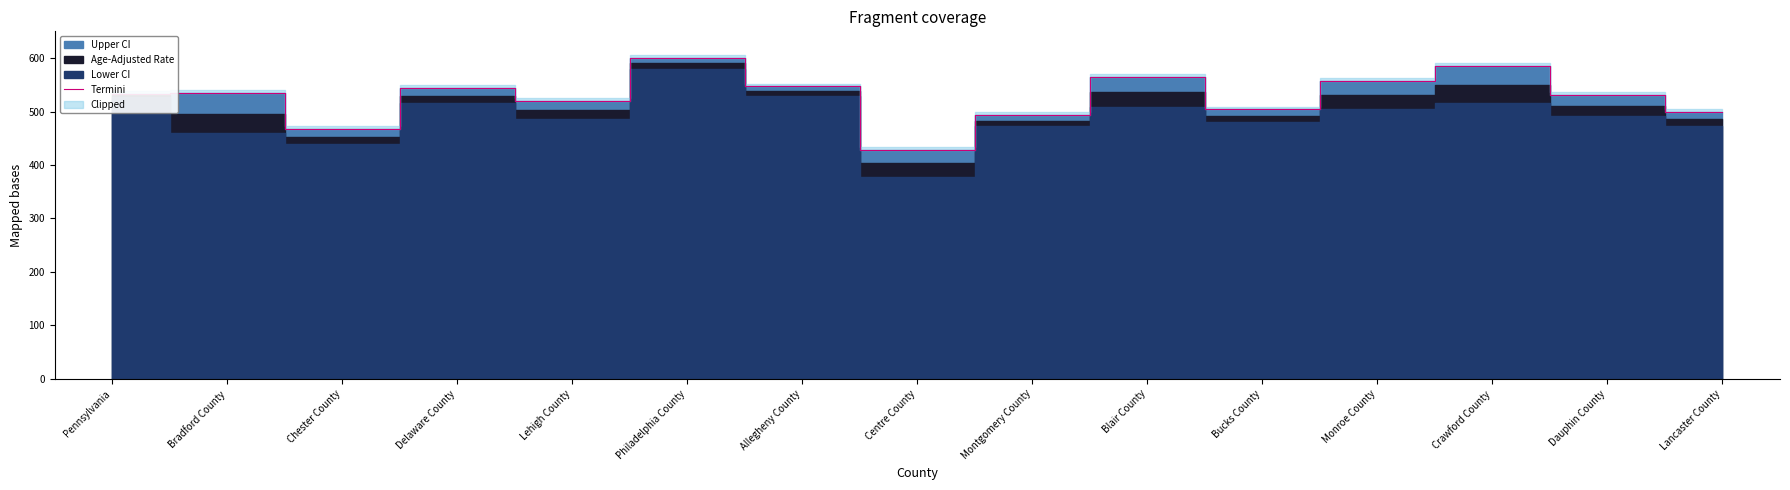

What is the value of the 4th point from the left?

544.0